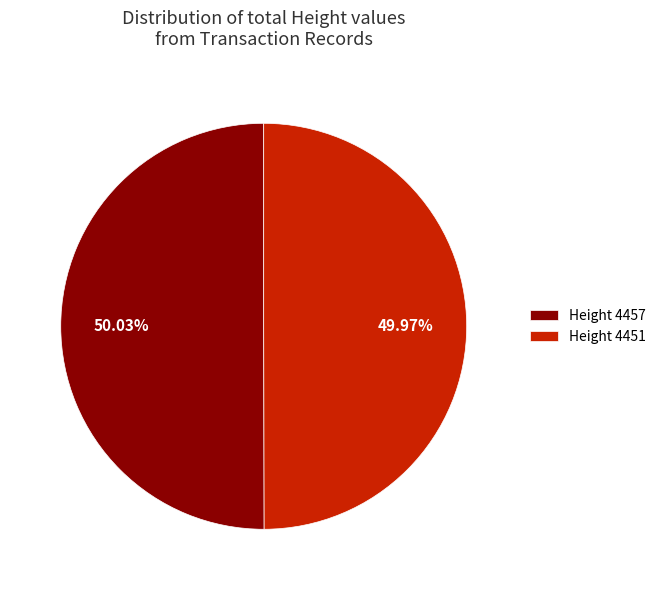

Does any single category account for the majority?

Yes